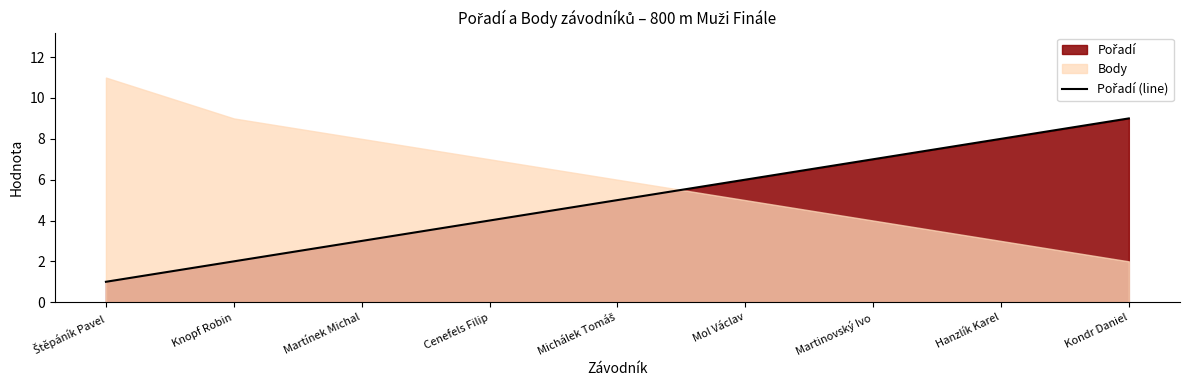

Does the chart display data point markers on the line(s)?

No